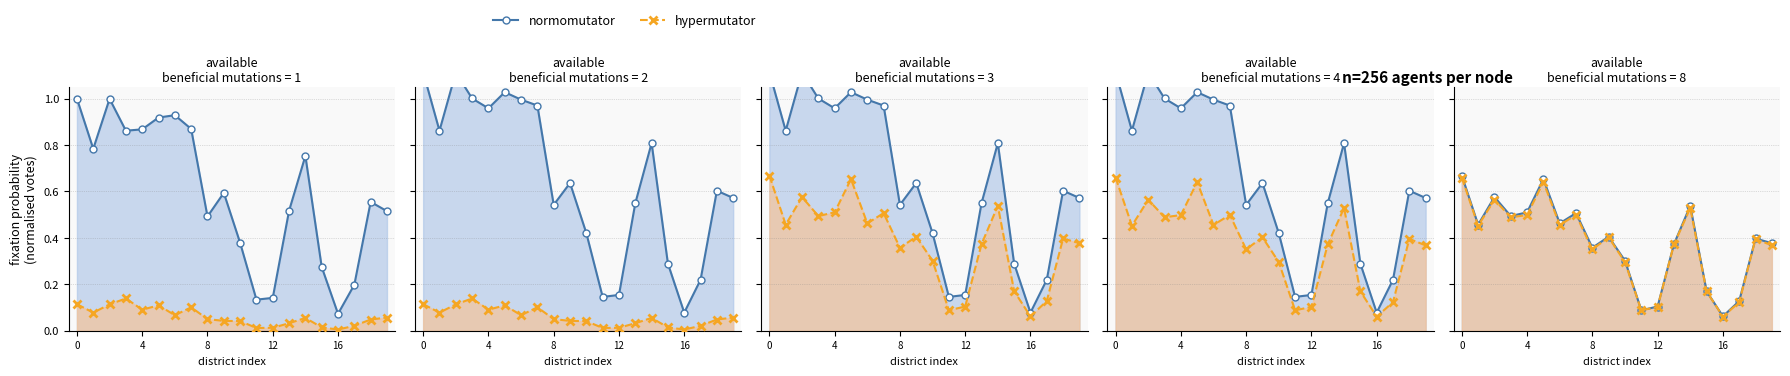

Which label corresponds to the smallest value in the chart?

16